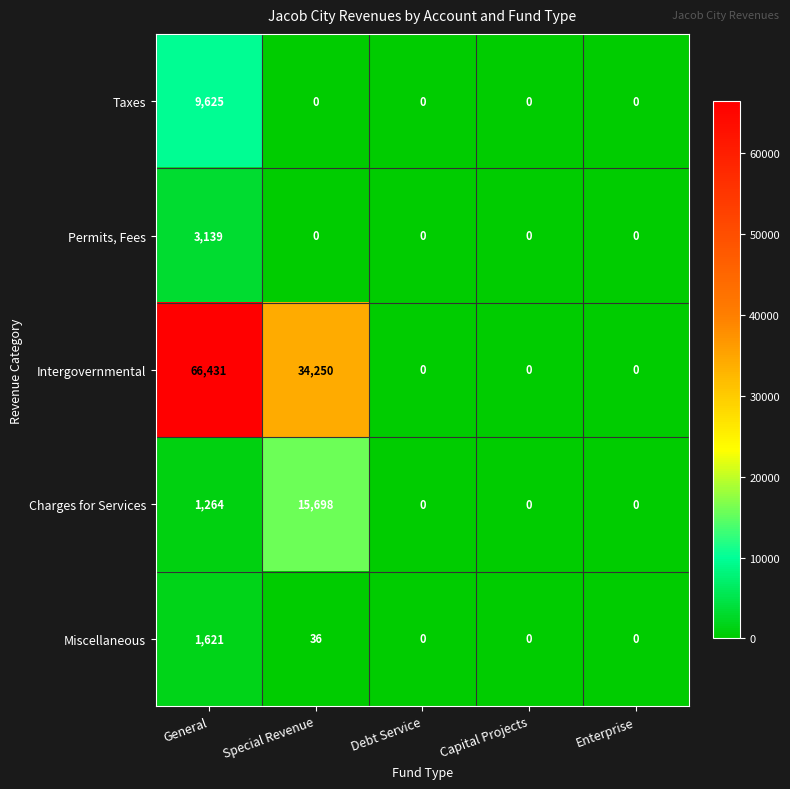

List the series in order of their peak value, lowest first.

Miscellaneous, Permits, Fees, Taxes, Charges for Services, Intergovernmental